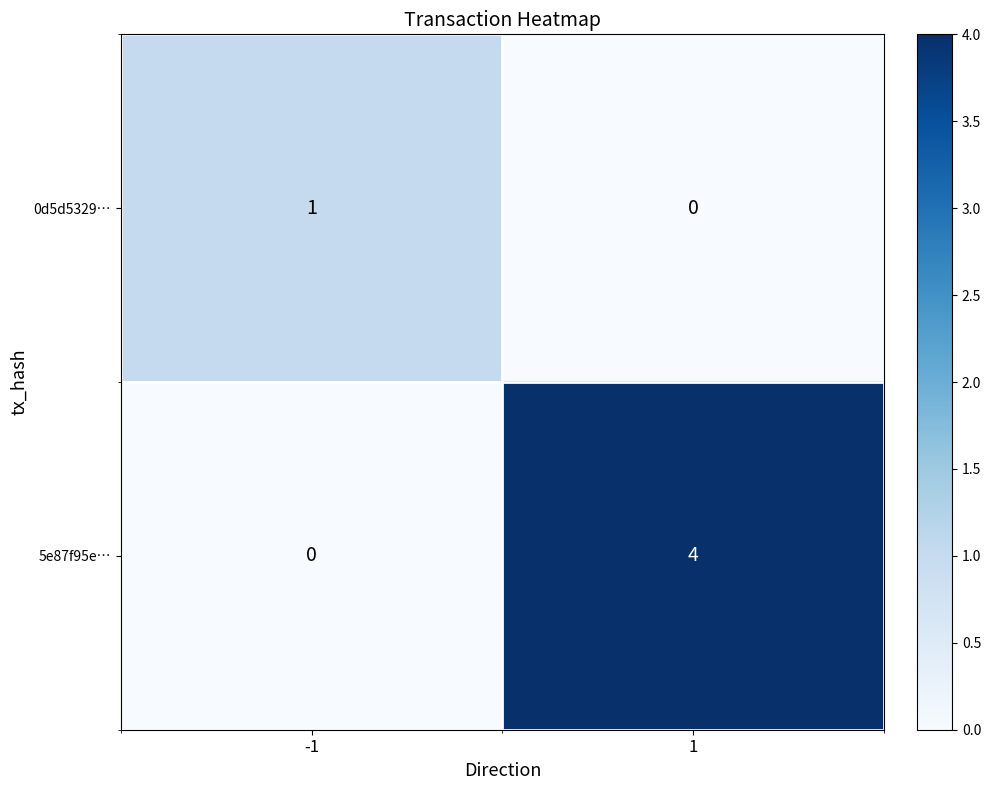

Reading left to right, what are all the values shown in this chart?

0d5d5329…: -1=1	1=0
5e87f95e…: -1=0	1=4